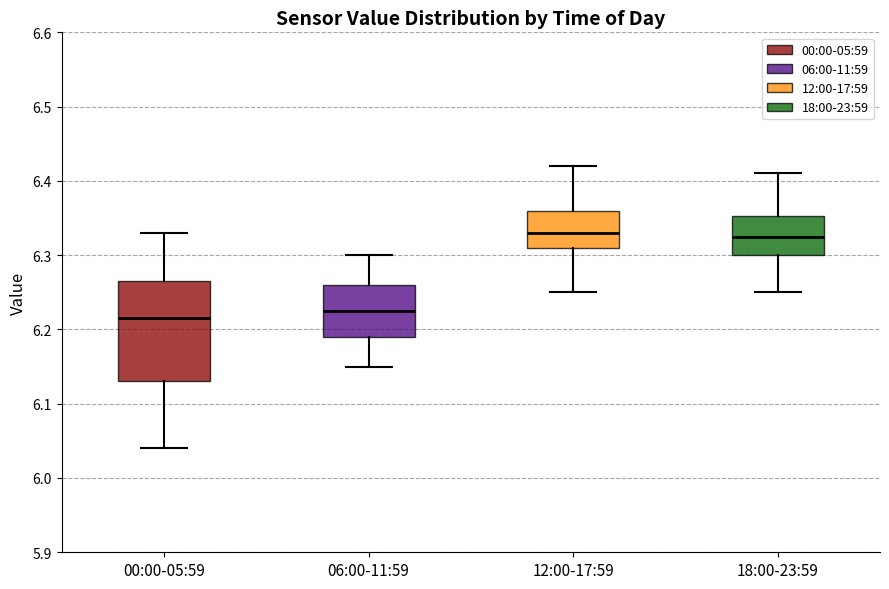

Reading left to right, transcribe this box plot: for each box, give where its median line is, the range the box spans, and where its two whiskers end, as read against the y-axis. The values are not printed on the chart, so give them approximately, as read against the axis.

00:00-05:59: median 6.22, box 6.13 to 6.27, whiskers 6.04 to 6.33
06:00-11:59: median 6.23, box 6.19 to 6.26, whiskers 6.15 to 6.30
12:00-17:59: median 6.33, box 6.31 to 6.36, whiskers 6.25 to 6.42
18:00-23:59: median 6.33, box 6.30 to 6.35, whiskers 6.25 to 6.41